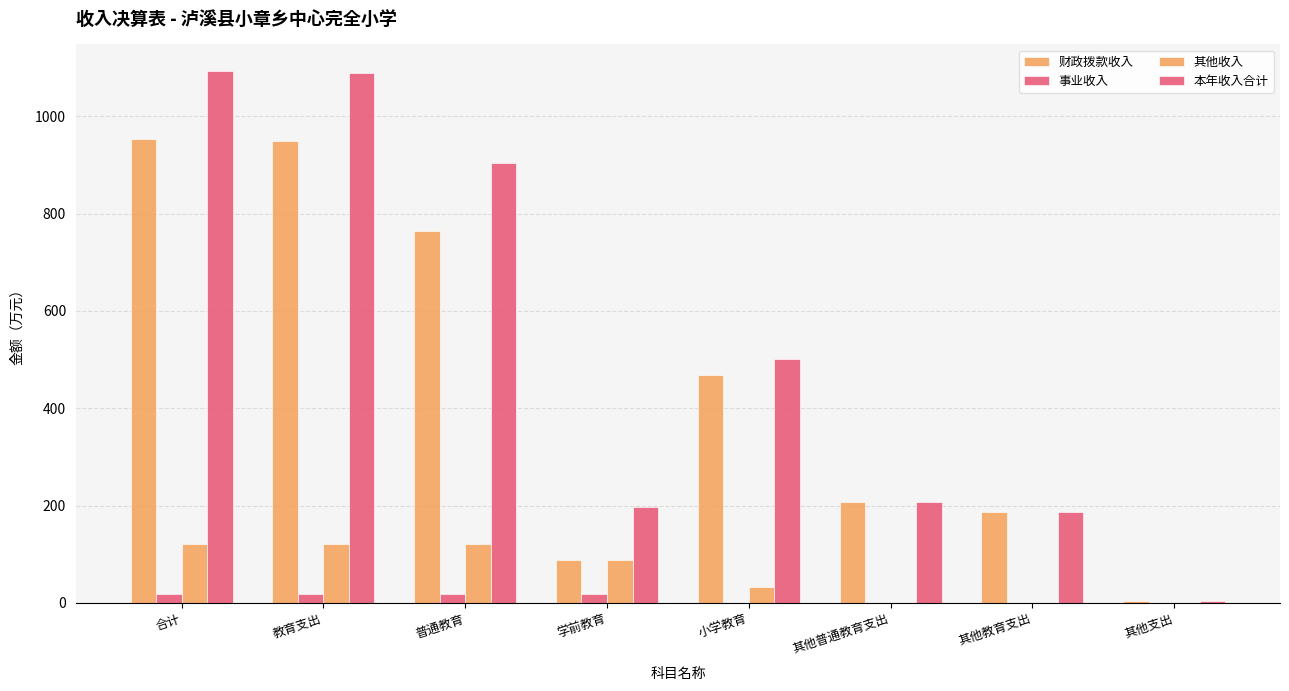

Rank the categories by 其他收入 value from lowest to highest.

其他普通教育支出, 其他教育支出, 其他支出, 小学教育, 学前教育, 合计, 教育支出, 普通教育